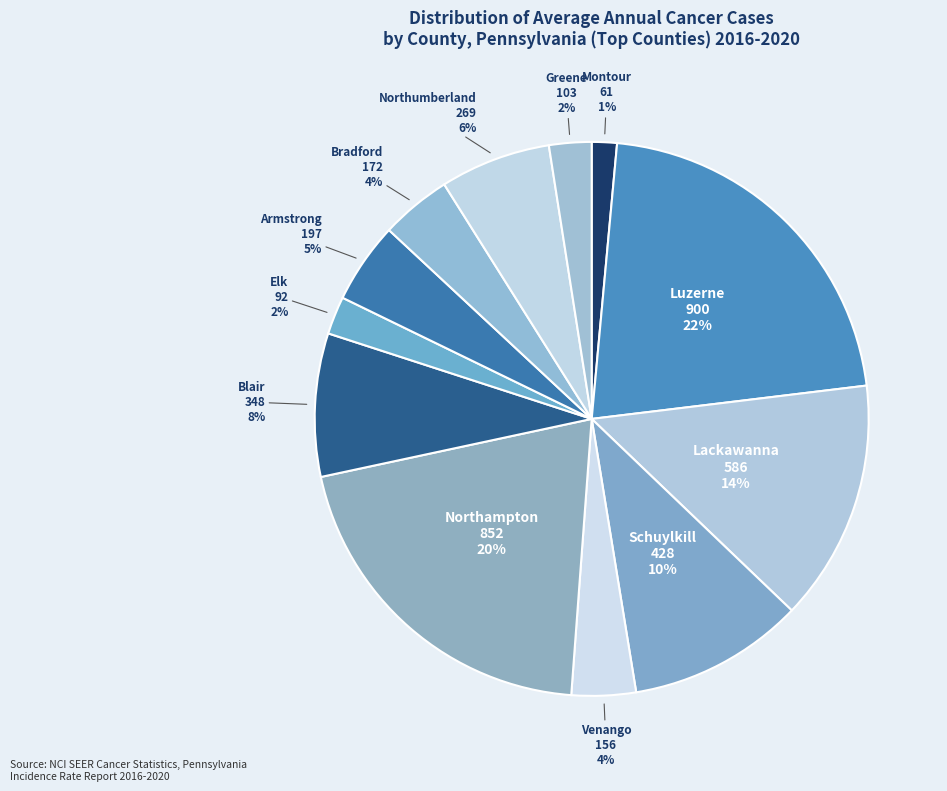

Does any single category account for the majority?

No